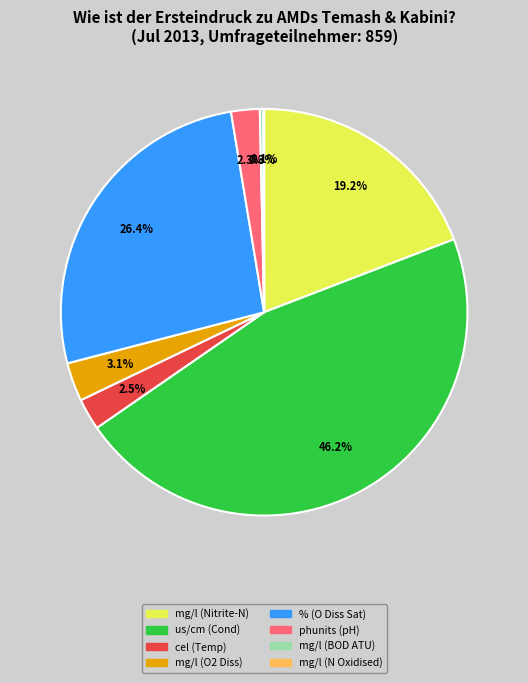

What is the largest slice in the pie chart?

us/cm (Cond)